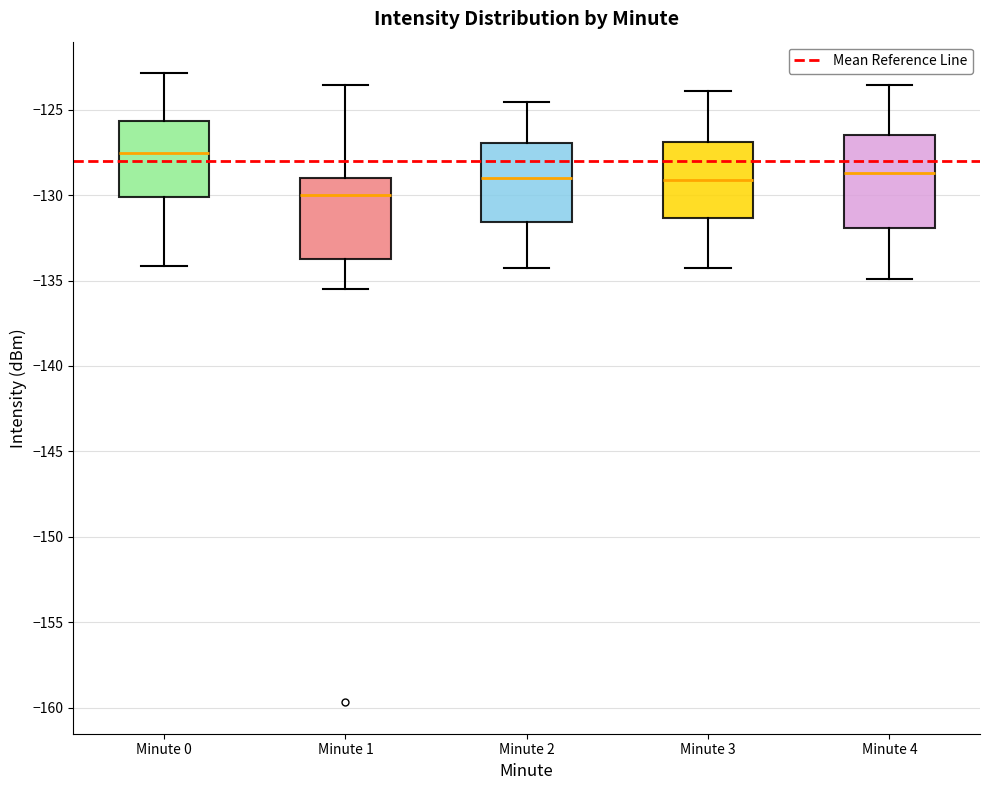

Reading left to right, transcribe this box plot: for each box, give where its median line is, the range the box spans, and where its two whiskers end, as read against the y-axis. The values are not printed on the chart, so give them approximately, as read against the axis.

Minute 0: median -127.5, box -130.0 to -125.5, whiskers -134.0 to -123.0
Minute 1: median -130.0, box -133.5 to -129.0, whiskers -135.5 to -123.5
Minute 2: median -129.0, box -131.5 to -127.0, whiskers -134.0 to -124.5
Minute 3: median -129.0, box -131.5 to -127.0, whiskers -134.0 to -124.0
Minute 4: median -128.5, box -132.0 to -126.5, whiskers -135.0 to -123.5